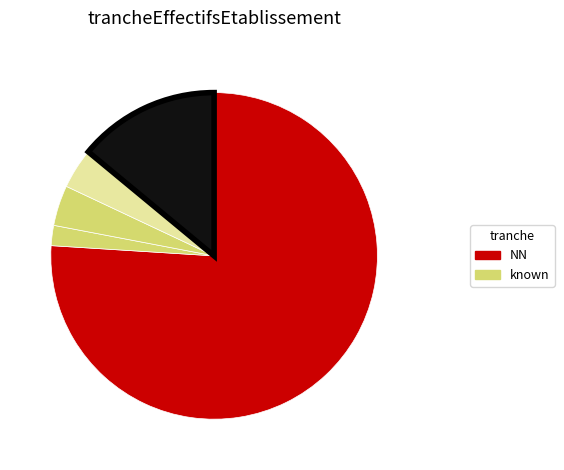

How many segments does this pie chart have?

5